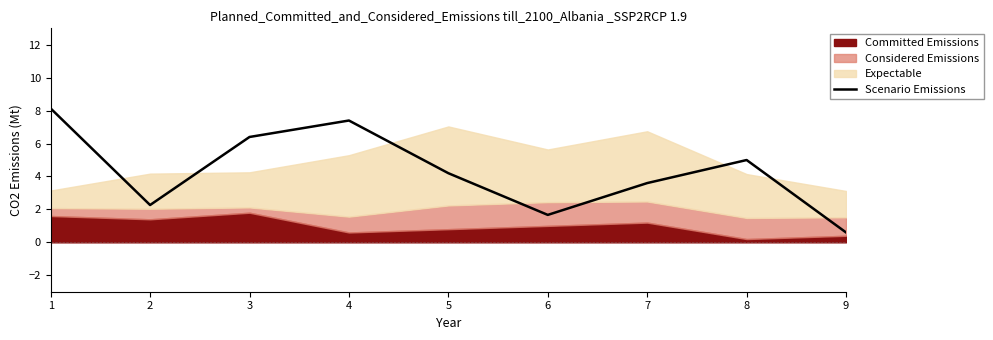

What is the difference between the second highest and minimum values?

6.8